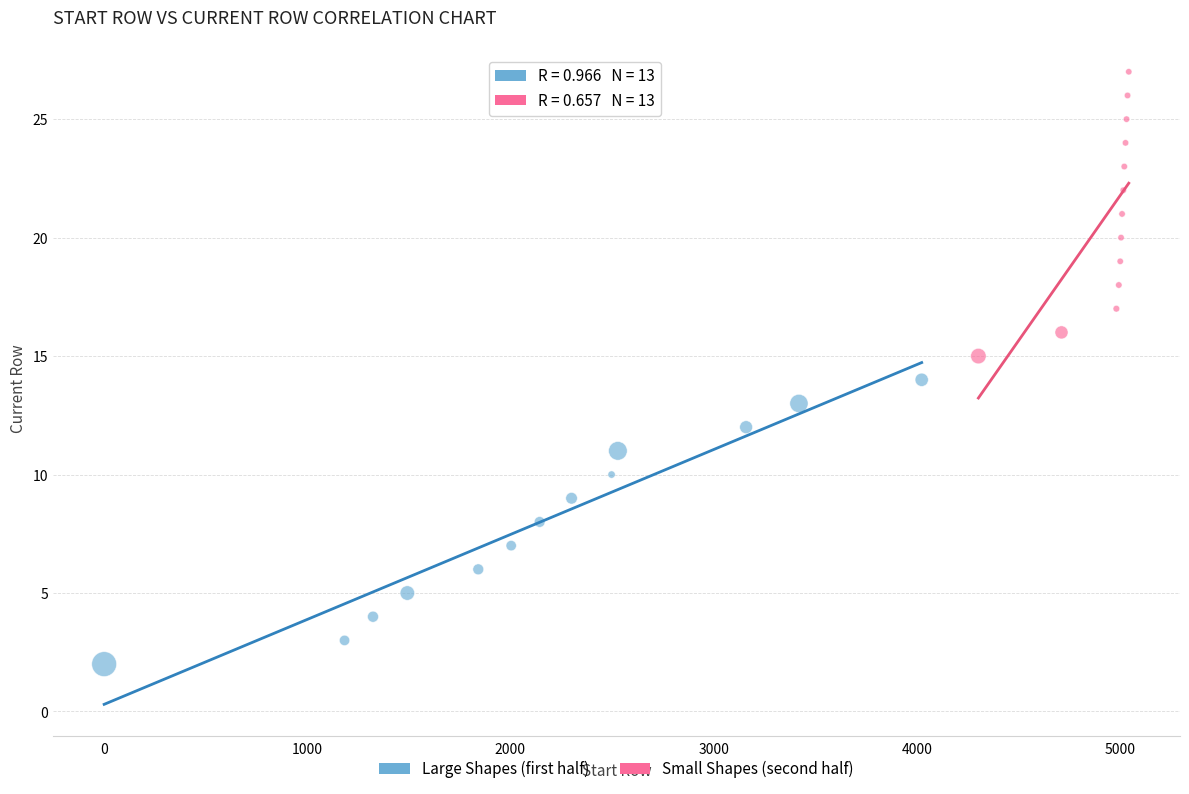

Which series reaches the minimum Y coordinate?

Large Shapes (first half)